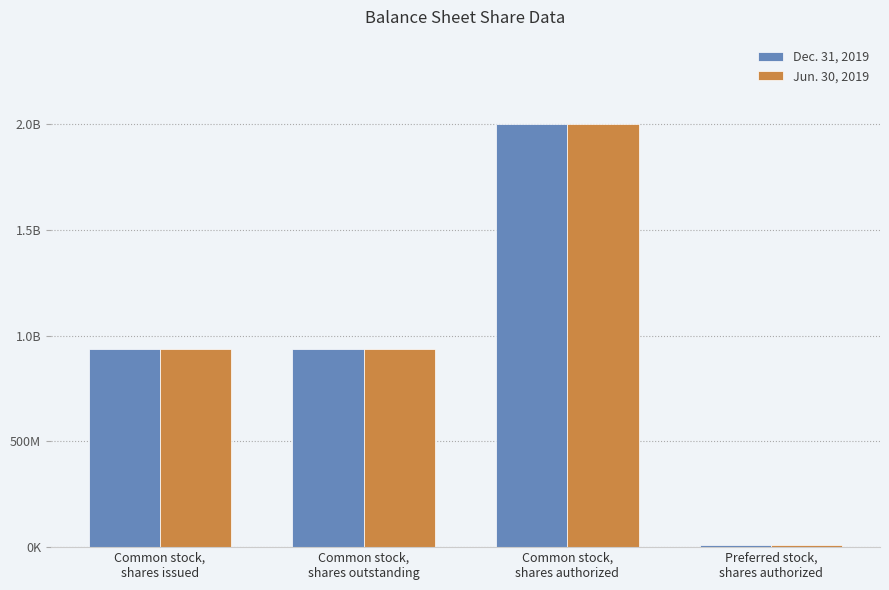

Are the bars horizontal?

No